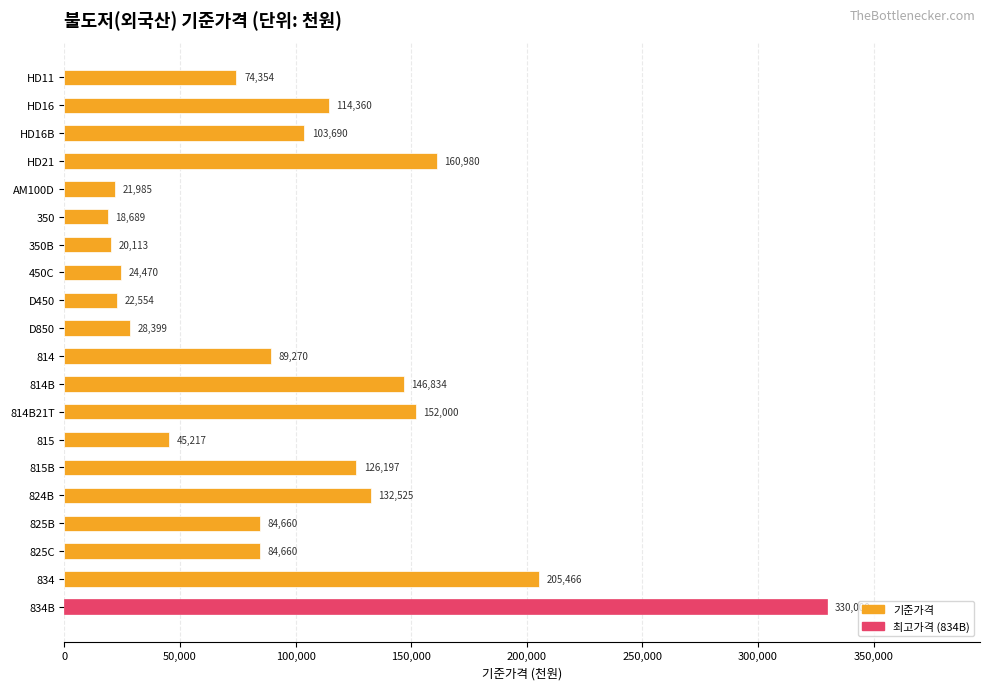

The chart shows a value of 152312 at 825B. True or false?

False